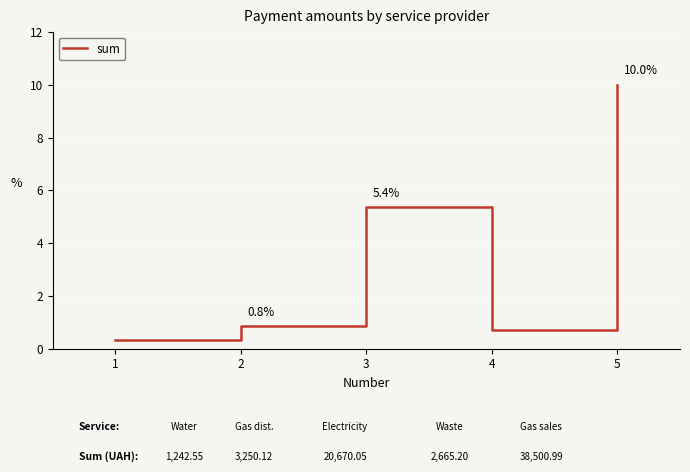

How many categories are shown in the chart?

5